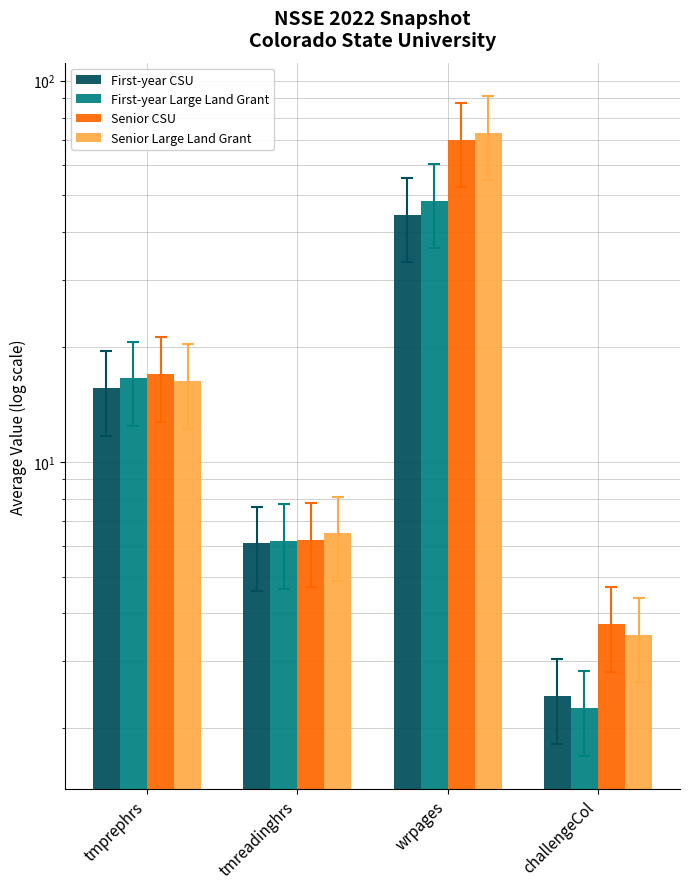

What is the sum of all First-year Large Land Grant values?

73.4